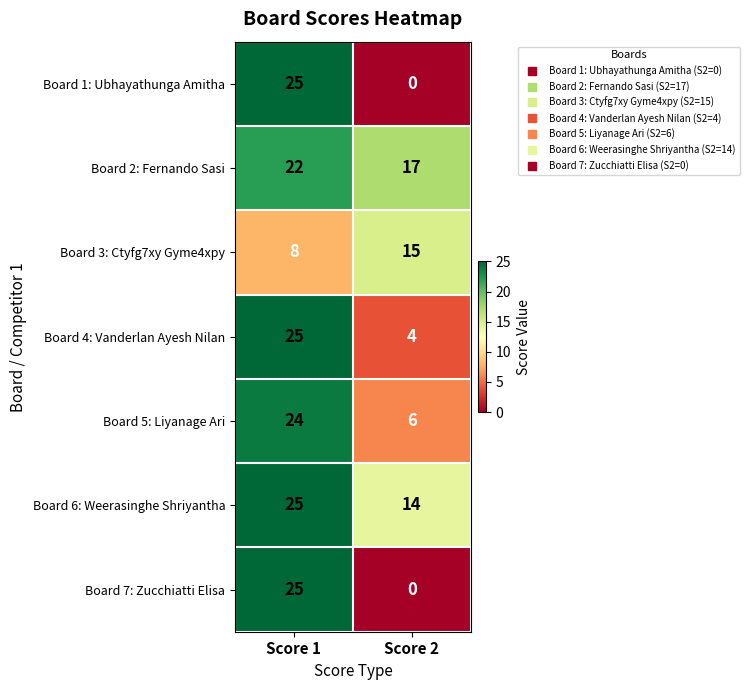

List the labels in order of Board 1: Ubhayathunga Amitha value, largest first.

Score 1, Score 2